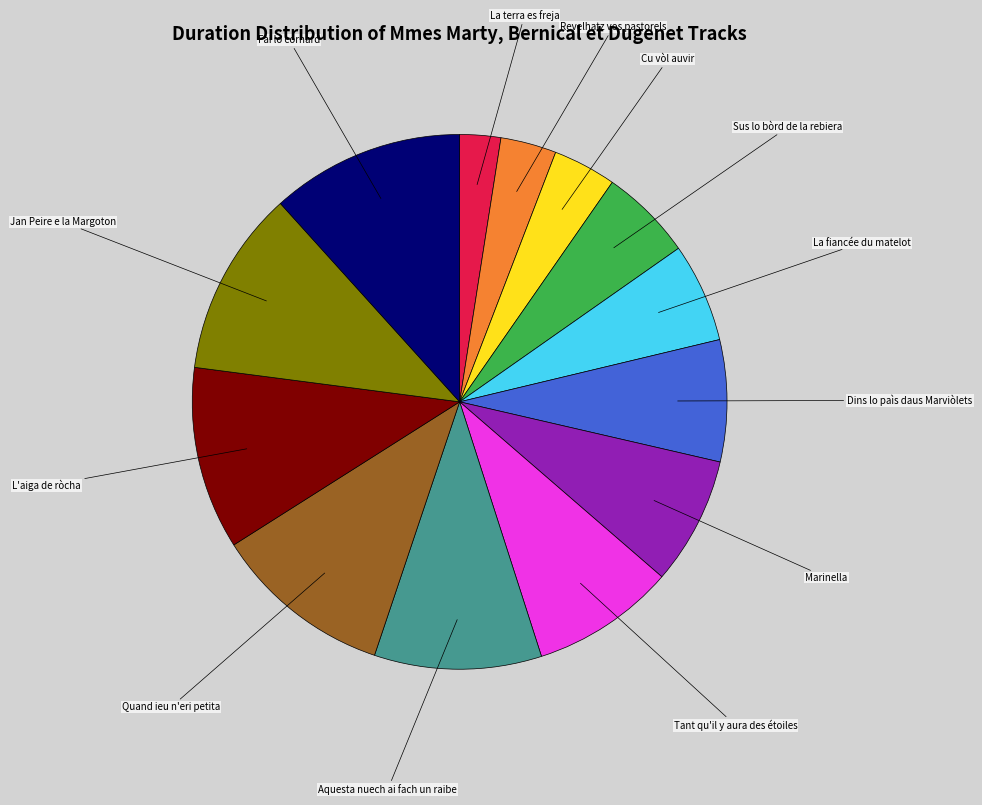

Does La terra es freja account for over 50% of the chart?

No